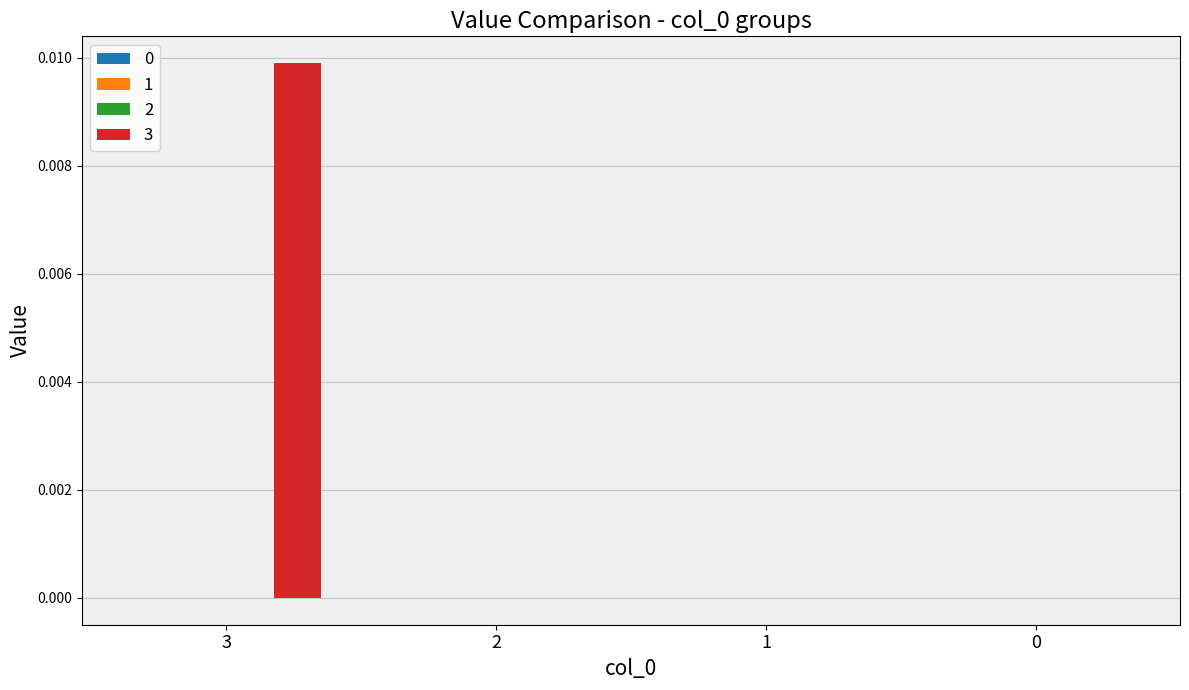

At which category is the sum across all series the highest?

3